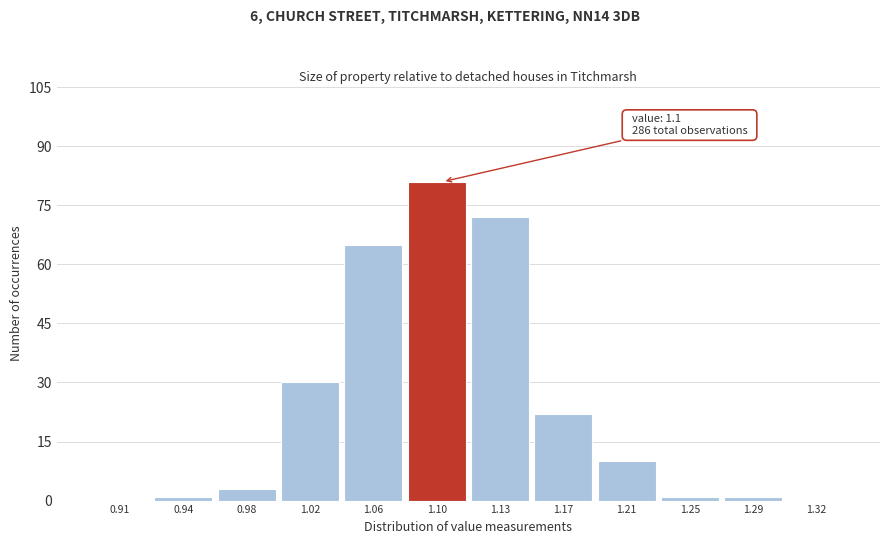

Over which range of the x-axis is the bar tallest?

1.075 to 1.115